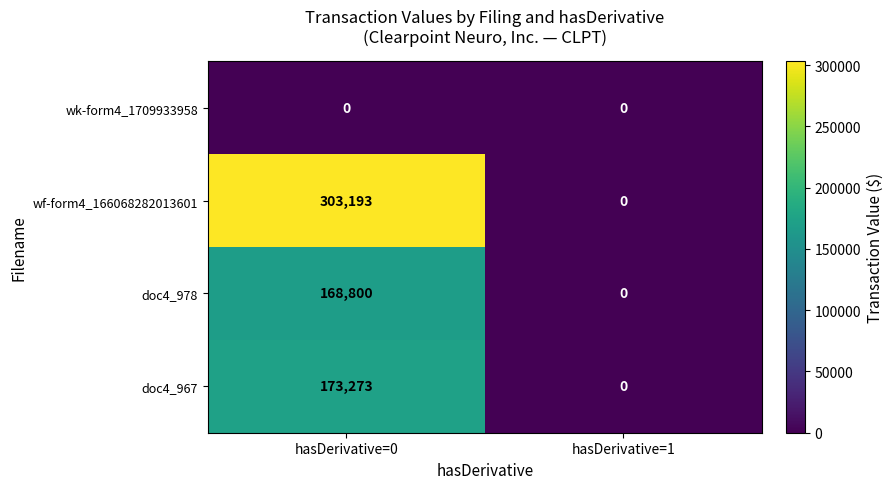

Between hasDerivative=0 and hasDerivative=1, which series saw the biggest shift?

wf-form4_166068282013601